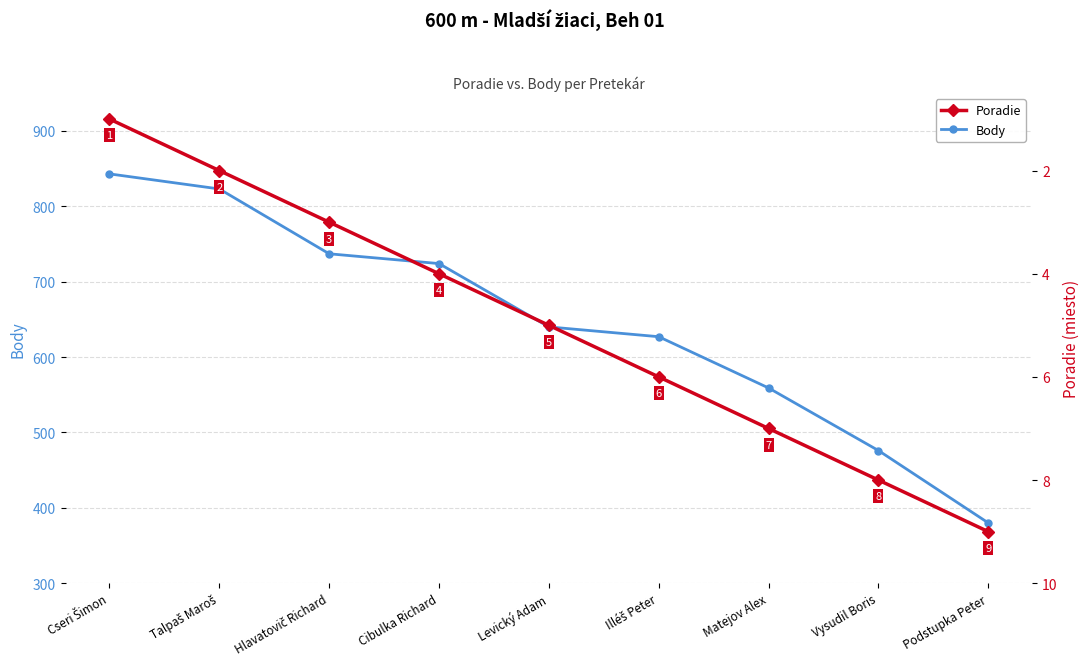

How many distinct data groups are displayed?

2